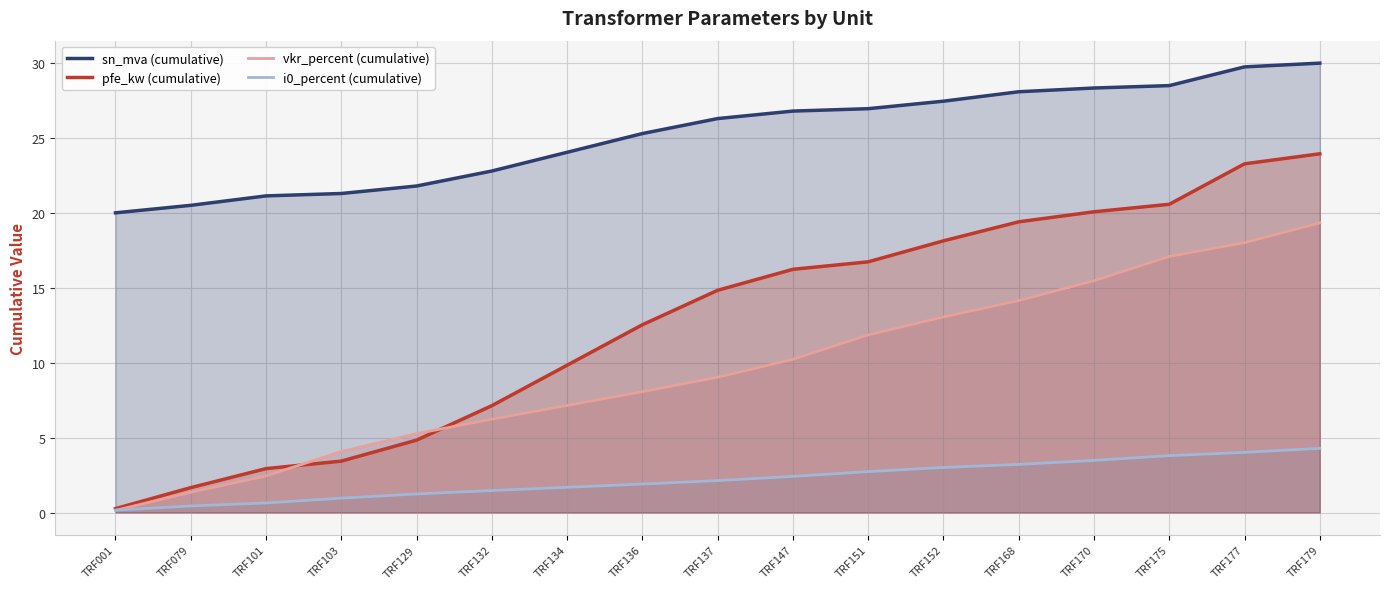

What is the minimum value shown in the chart?

0.1